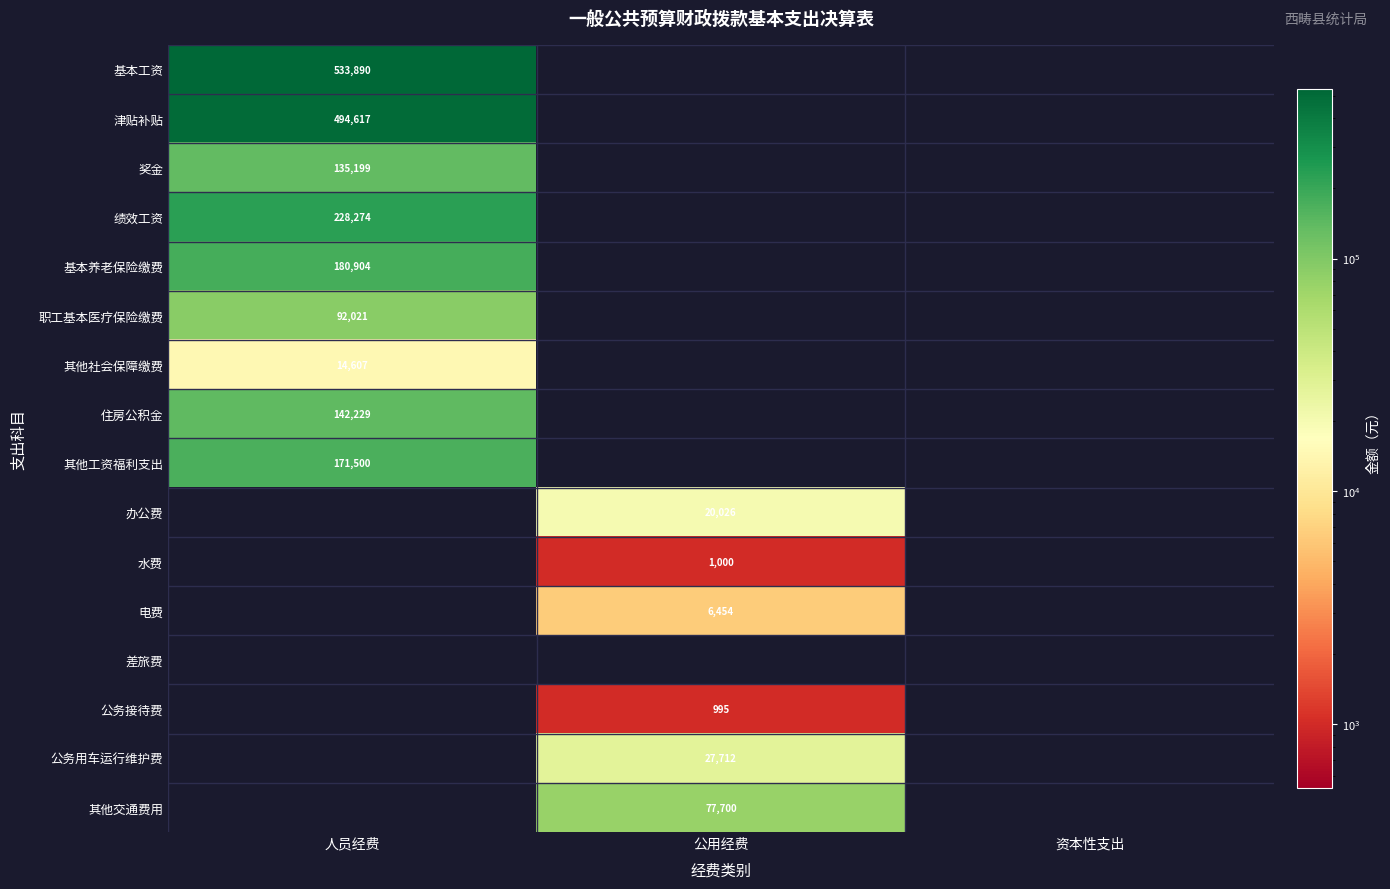

What is the highest value of the 基本工资 series?

533889.5